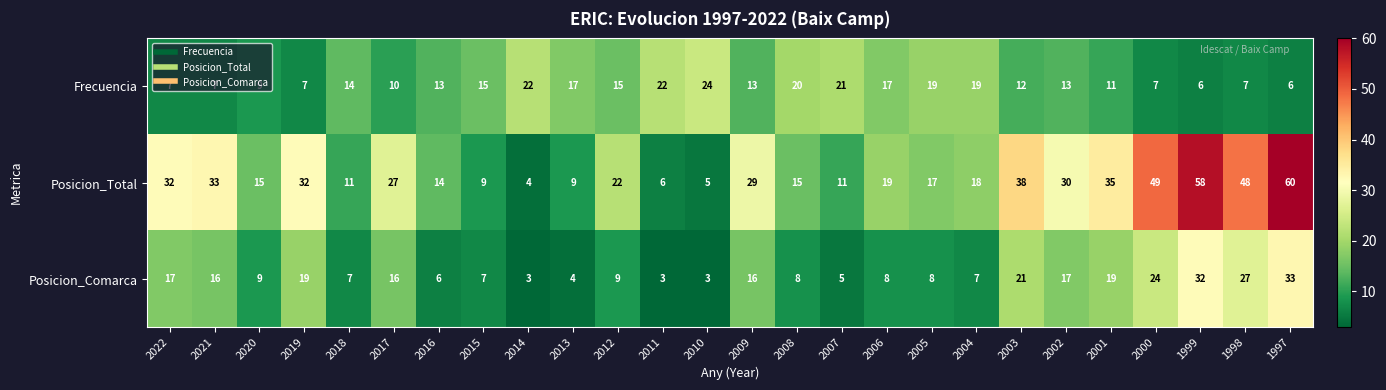

List the series in order of their peak value, highest first.

Posicion_Total, Posicion_Comarca, Frecuencia